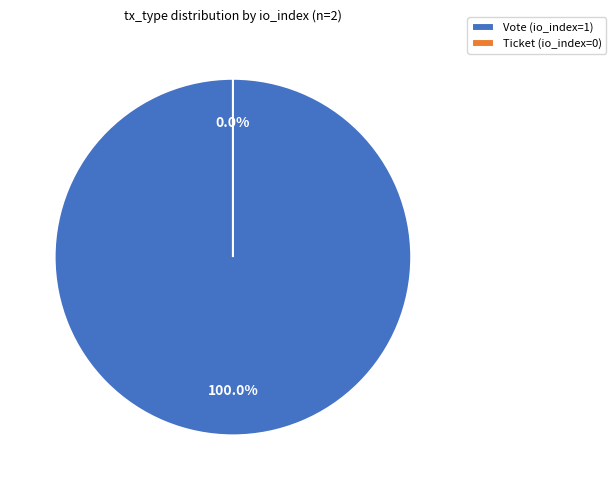

Is there any slice that represents more than half of the pie?

Yes